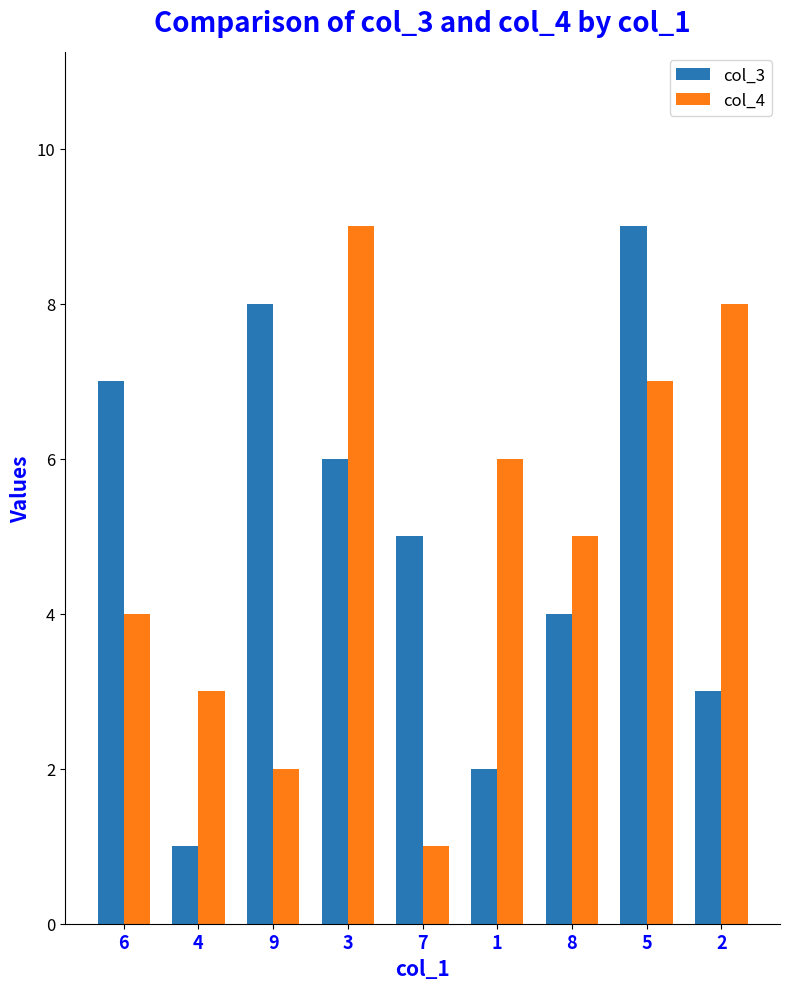

At which category is the sum across all series the highest?

5